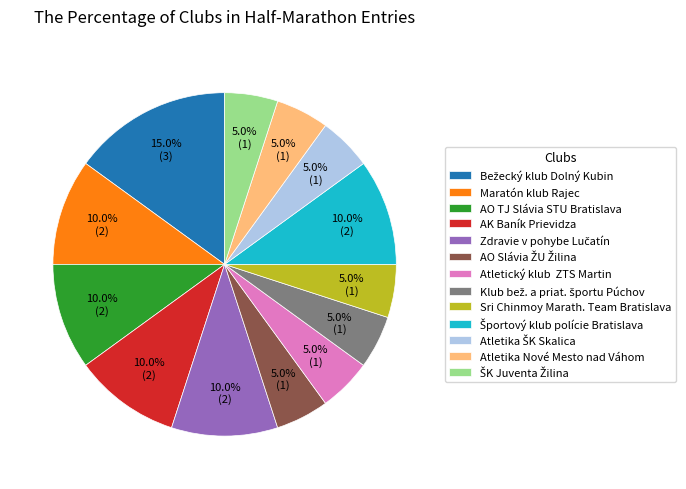

Is there a majority slice in this chart?

No